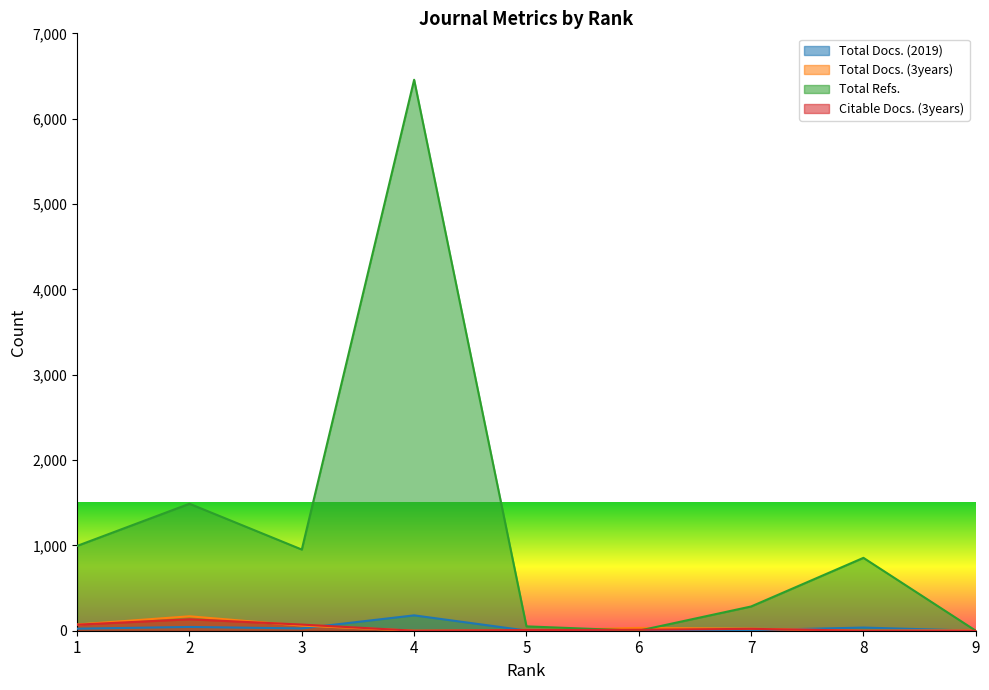

At how many categories does at least one series exceed 864?

4